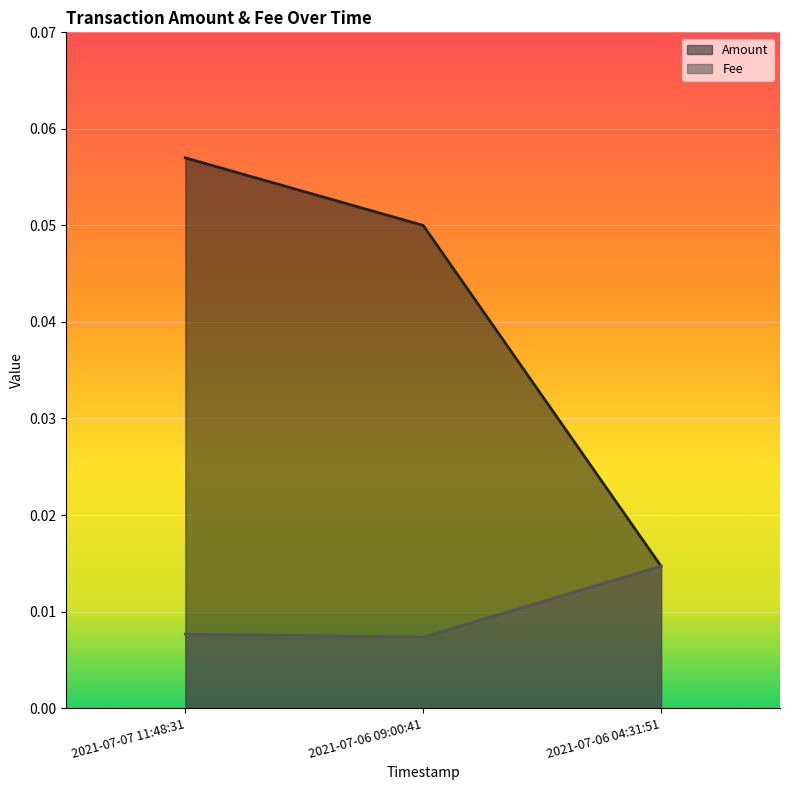

Rank the categories by Fee value from highest to lowest.

2021-07-06 04:31:51, 2021-07-07 11:48:31, 2021-07-06 09:00:41